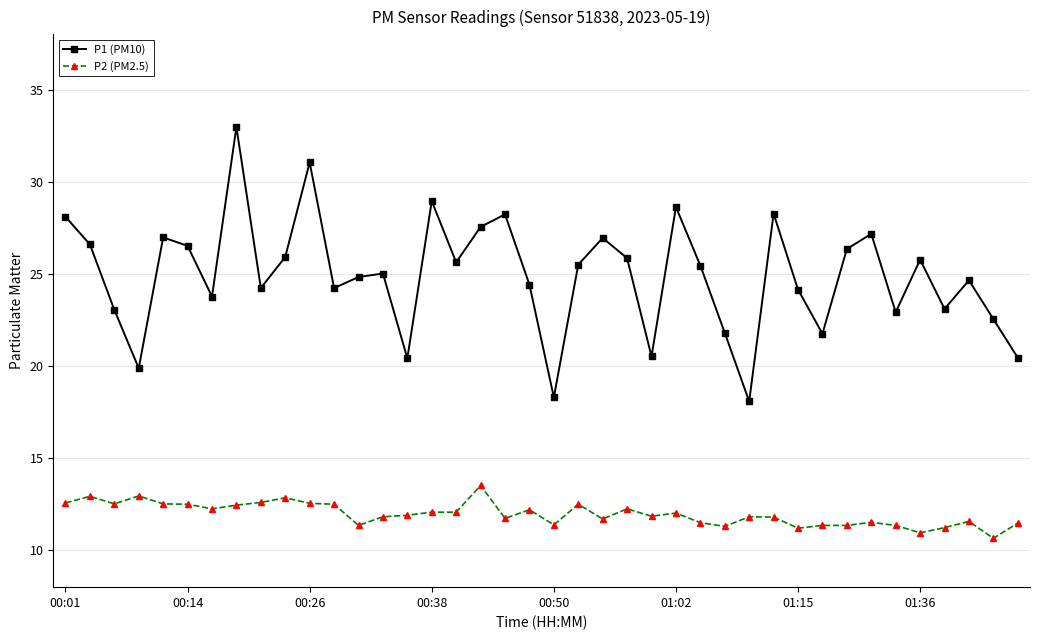

Rank the series by their maximum value, from highest to lowest.

P1 (PM10), P2 (PM2.5)